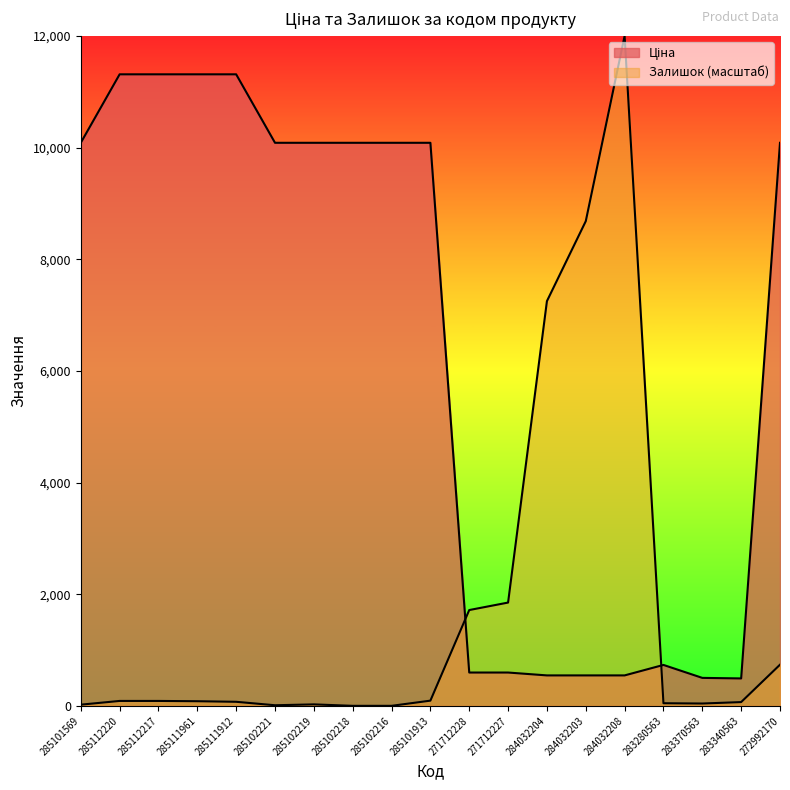

How many values in the Ціна series exceed 10085?

11